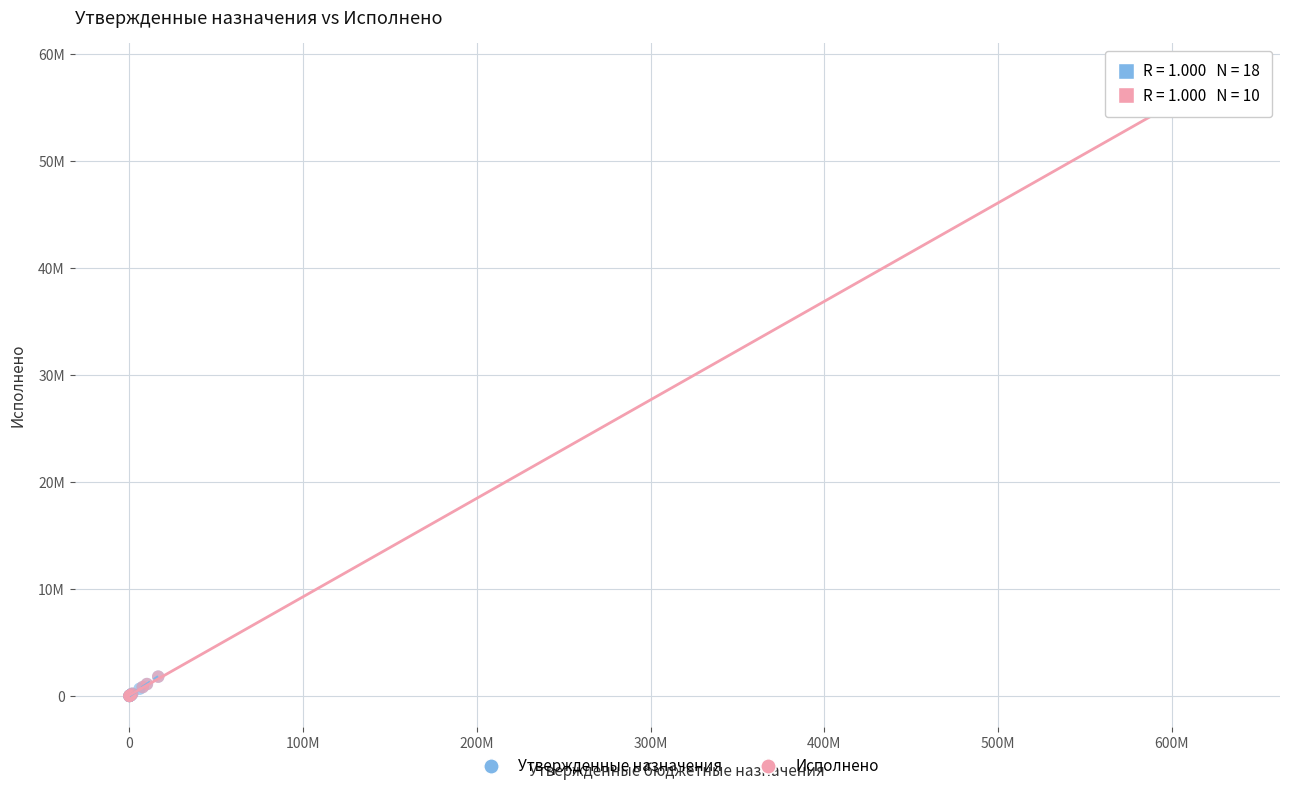

What are all the series names shown in the legend?

Утвержденные назначения, Исполнено